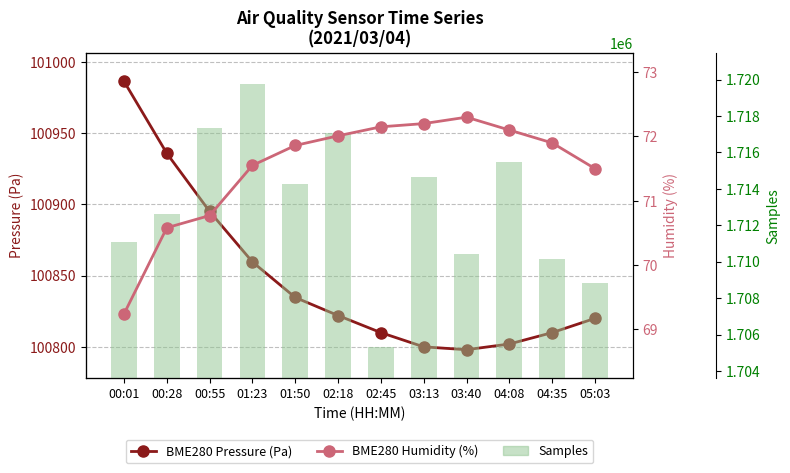

What is the difference between the maximum and minimum values in the BME280 Pressure (Pa) series?

188.5